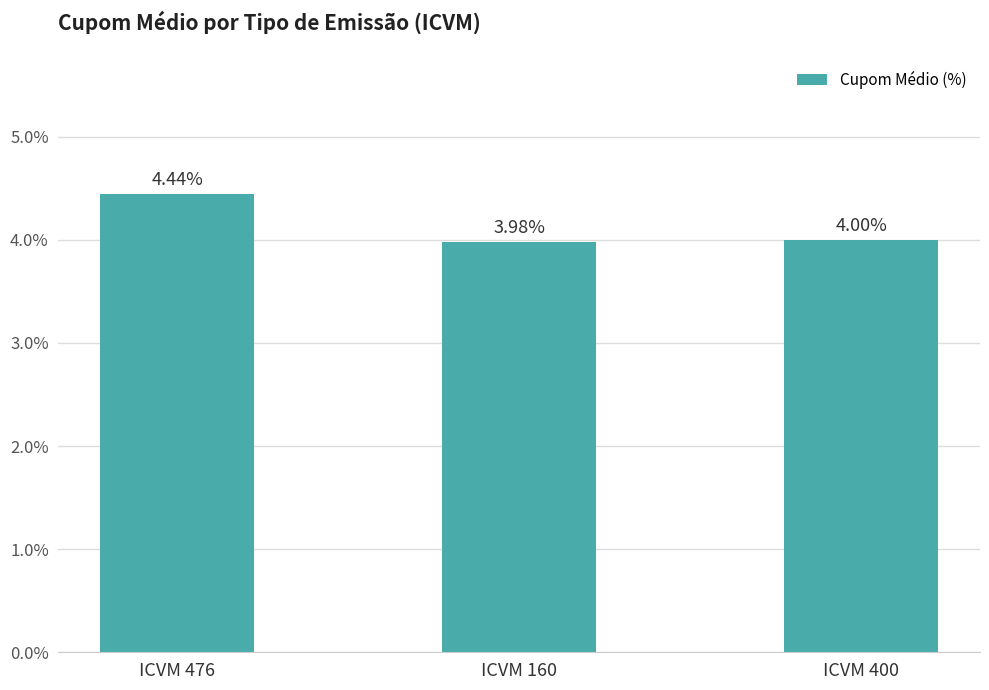

At which category does the chart reach its minimum across all series?

ICVM 160